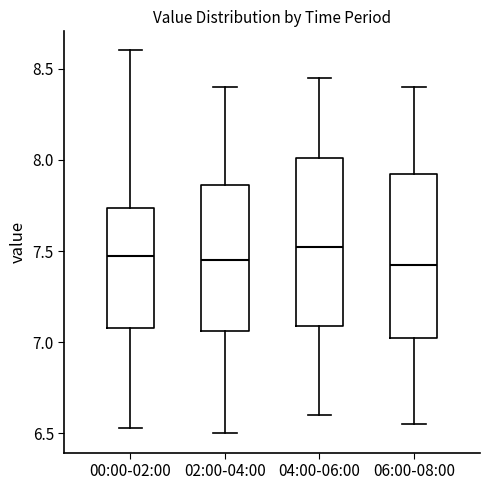

Reading left to right, read every box against the y-axis: the position of its median line, the range the box covers, and the ends of its whiskers. The values are not printed on the chart, so give them approximately, as read against the axis.

00:00-02:00: median 7.50, box 7.10 to 7.75, whiskers 6.55 to 8.60
02:00-04:00: median 7.45, box 7.05 to 7.85, whiskers 6.50 to 8.40
04:00-06:00: median 7.55, box 7.10 to 8.00, whiskers 6.60 to 8.45
06:00-08:00: median 7.45, box 7.05 to 7.95, whiskers 6.55 to 8.40